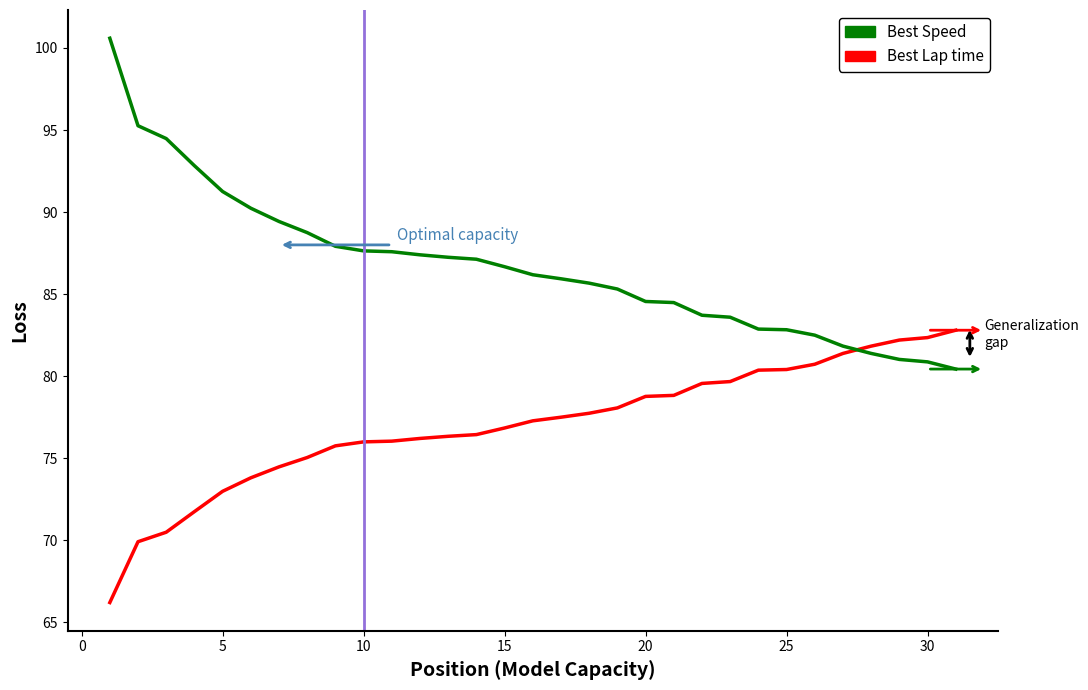

What is the difference between the maximum and minimum values in the Best Lap time series?

16.6